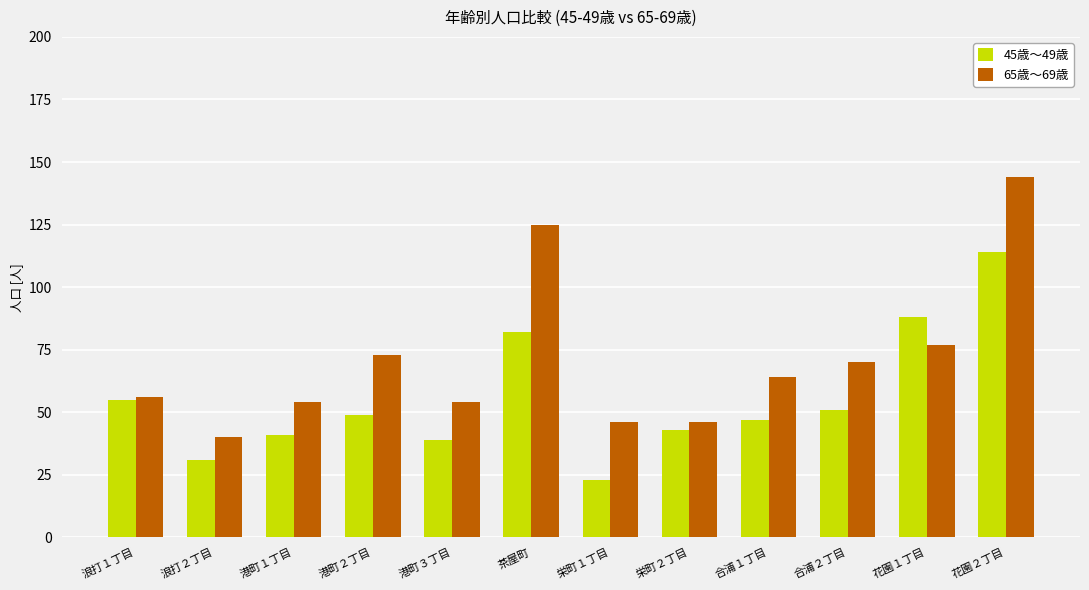

What is the label of the 4th bar from the right?

合浦１丁目